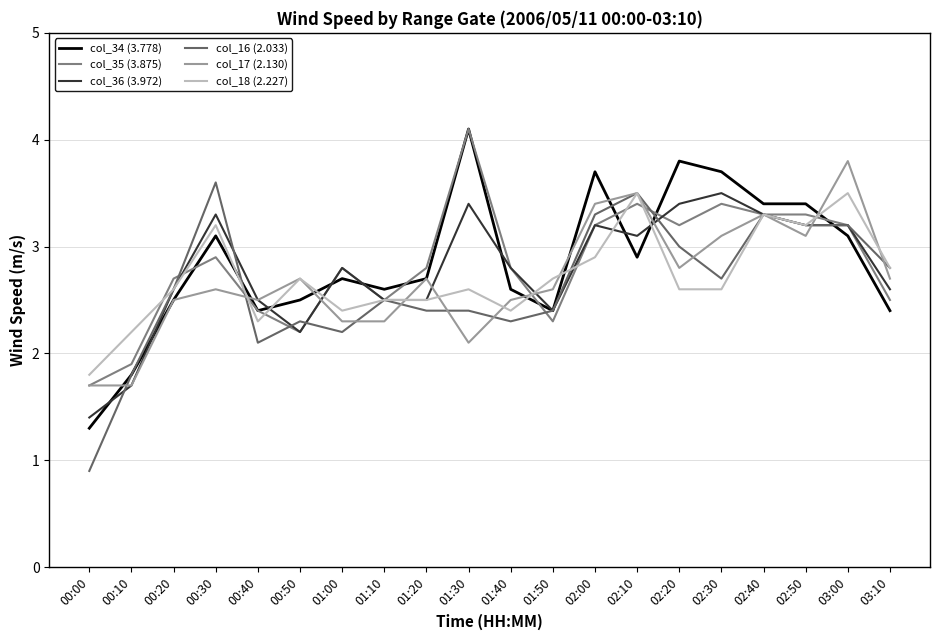

What is the approximate value of col_17 (2.130) at 01:10?

2.3